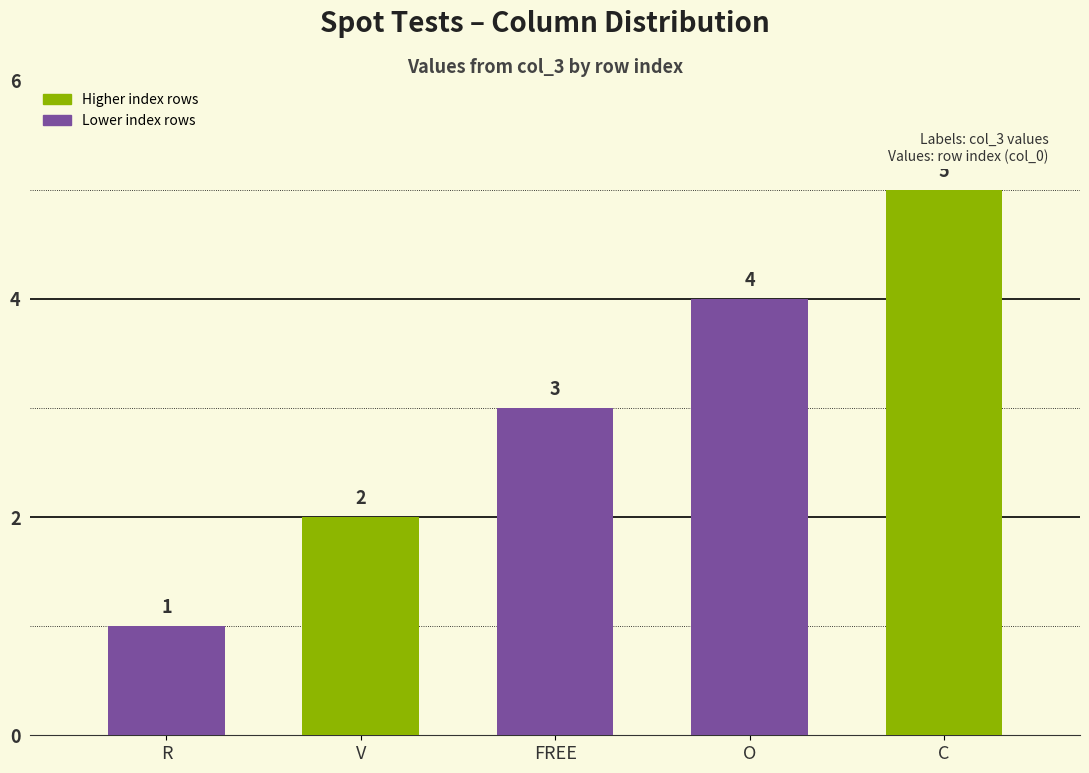

What position from the left is R?

1